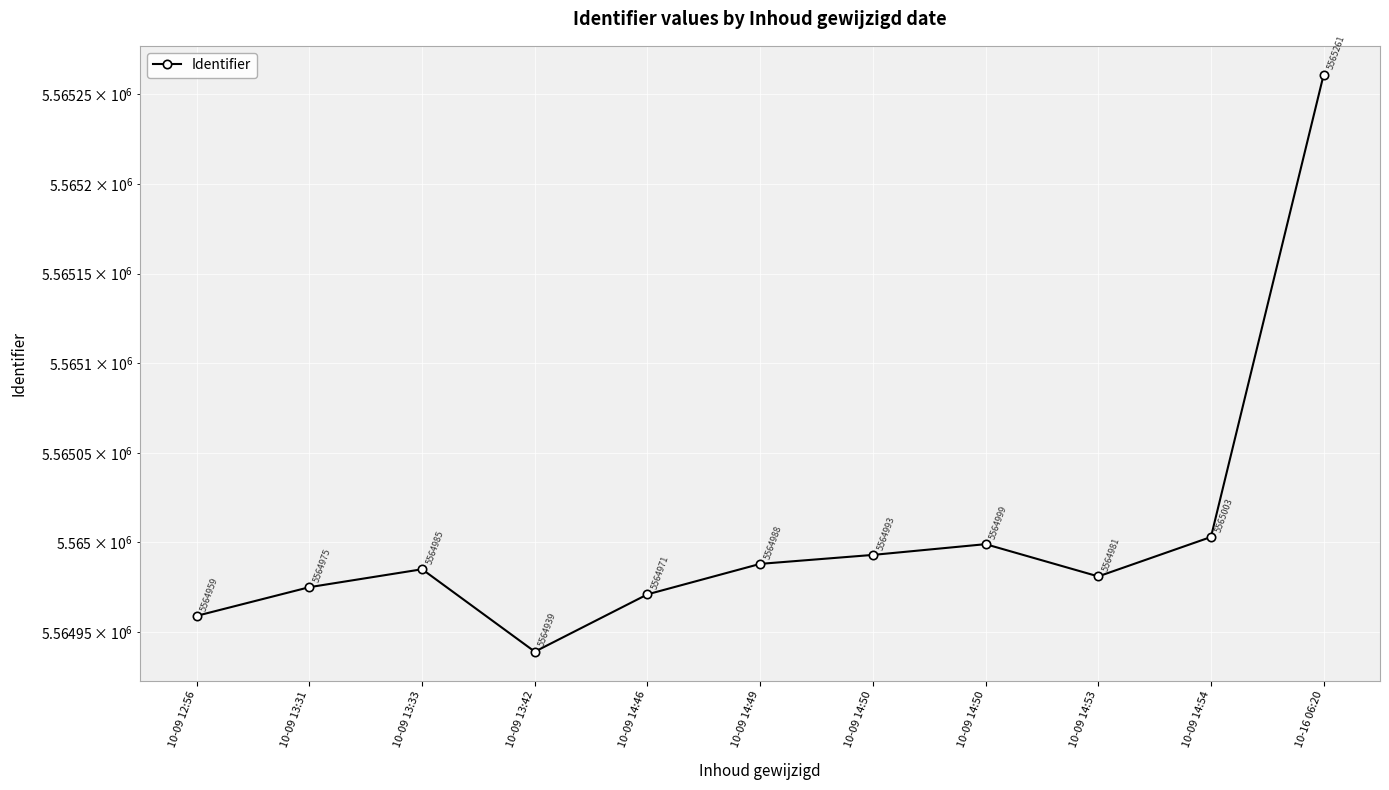

Rank the categories by value from highest to lowest.

10-16 06:20, 10-09 14:54, 10-09 14:50, 10-09 14:50, 10-09 14:49, 10-09 13:33, 10-09 14:53, 10-09 13:31, 10-09 14:46, 10-09 12:56, 10-09 13:42